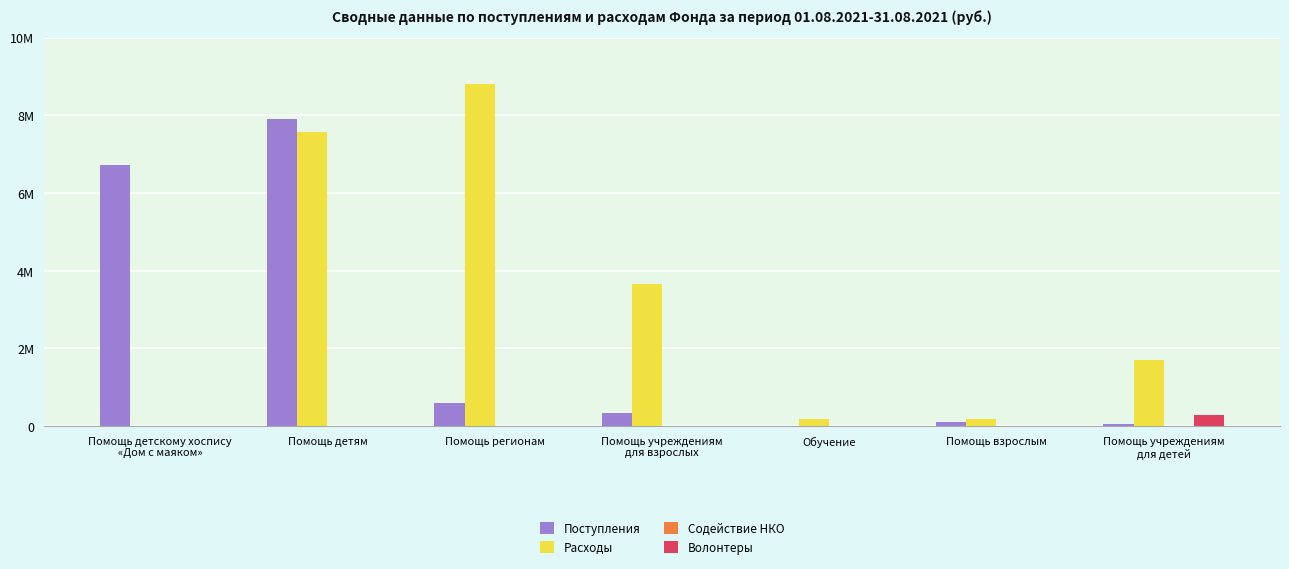

How many distinct data groups are displayed?

4